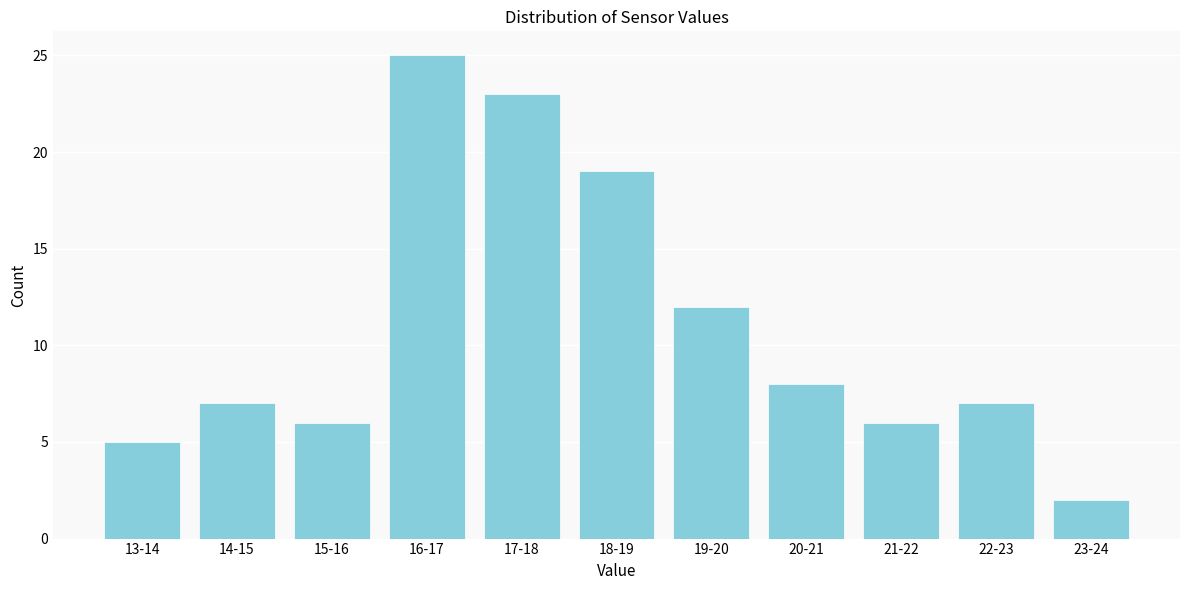

Reading left to right, list all the values displayed in this chart.

5	7	6	25	23	19	12	8	6	7	2